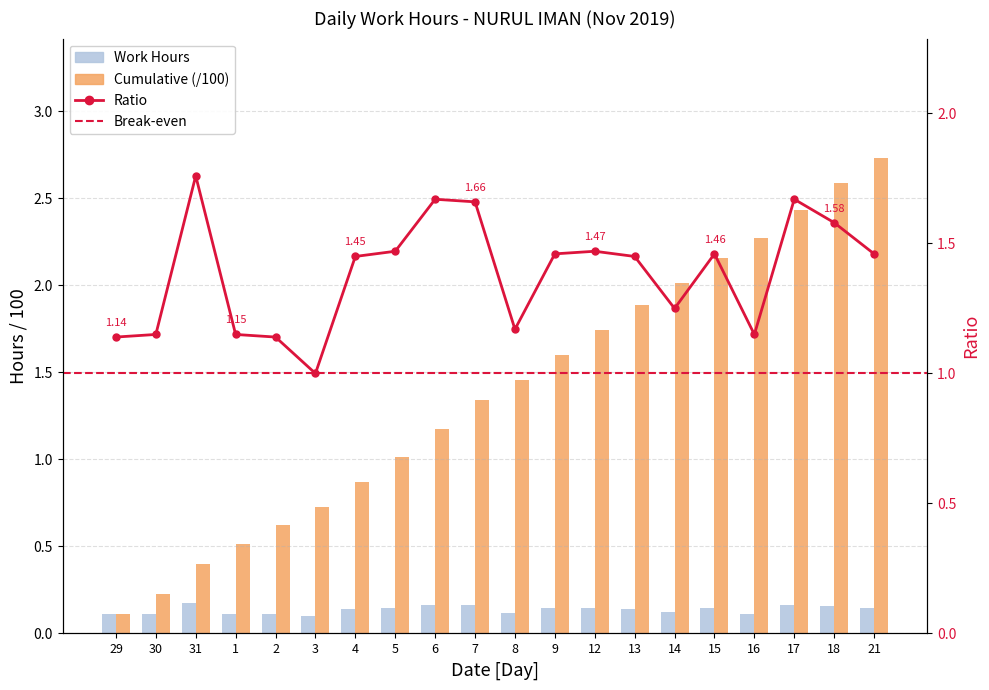

Which category has the highest value across all series?

31